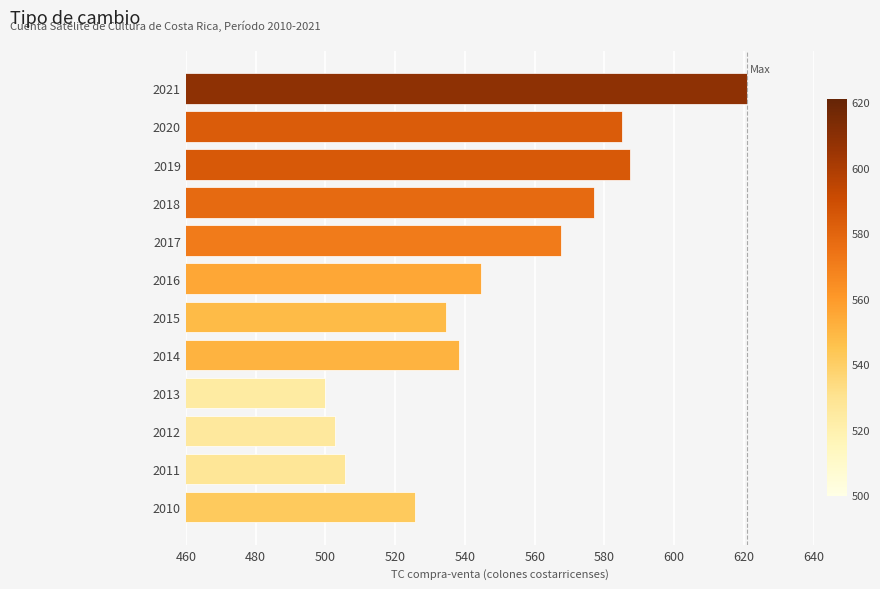

Which category has the highest value across all series?

2021